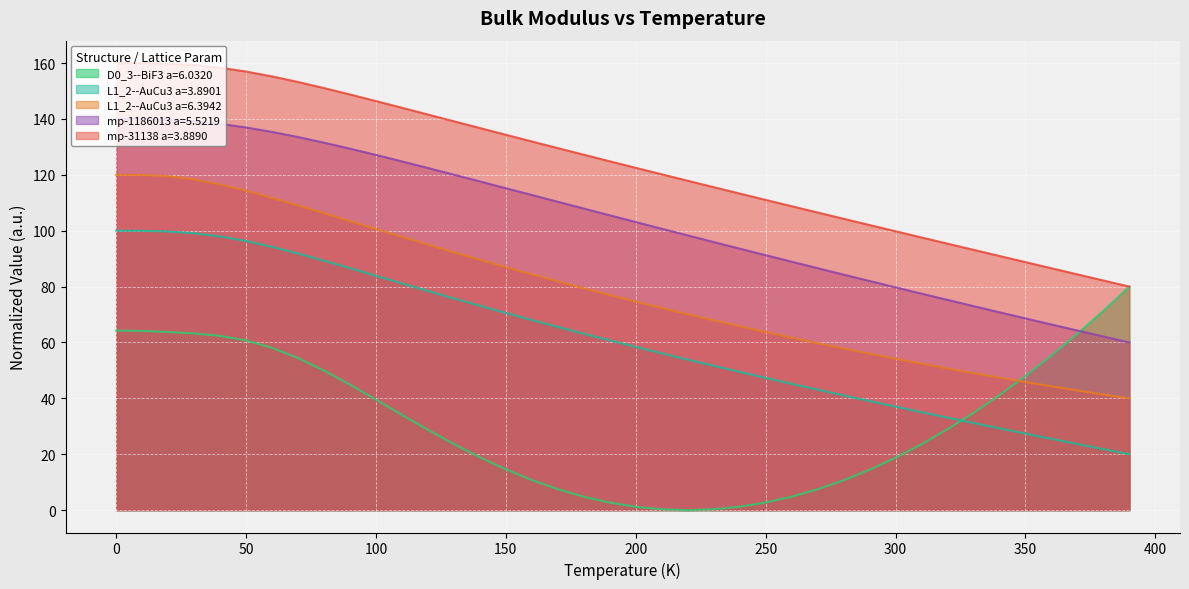

Does the chart display data point markers on the line(s)?

No